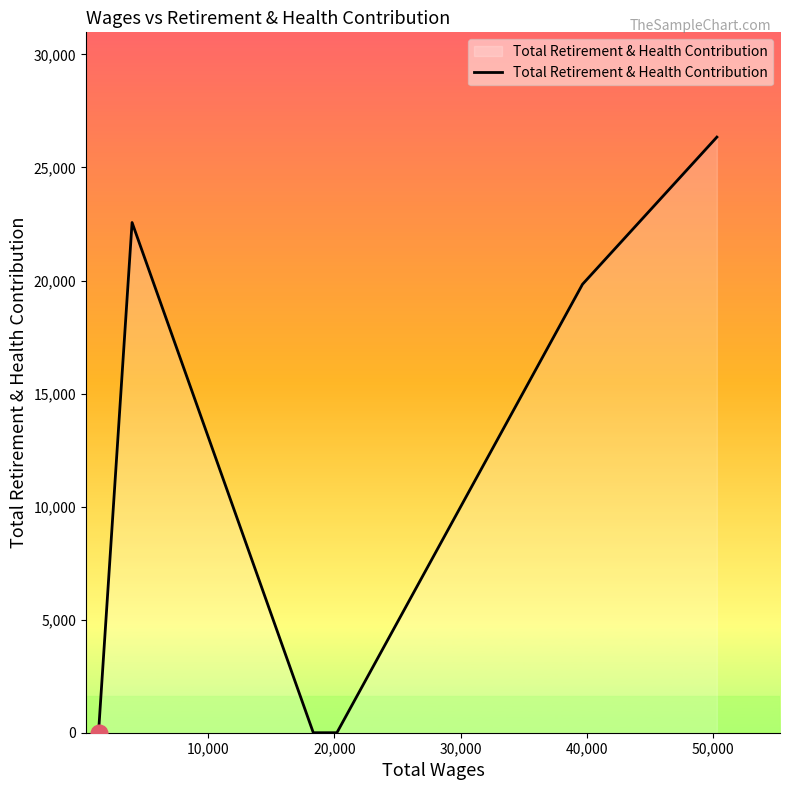

What is the greatest value displayed?

26344